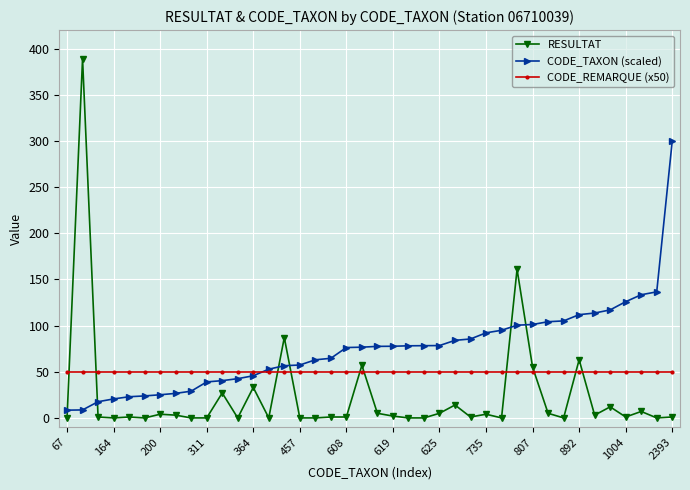

Which series has the largest total across all categories?

CODE_TAXON (scaled)